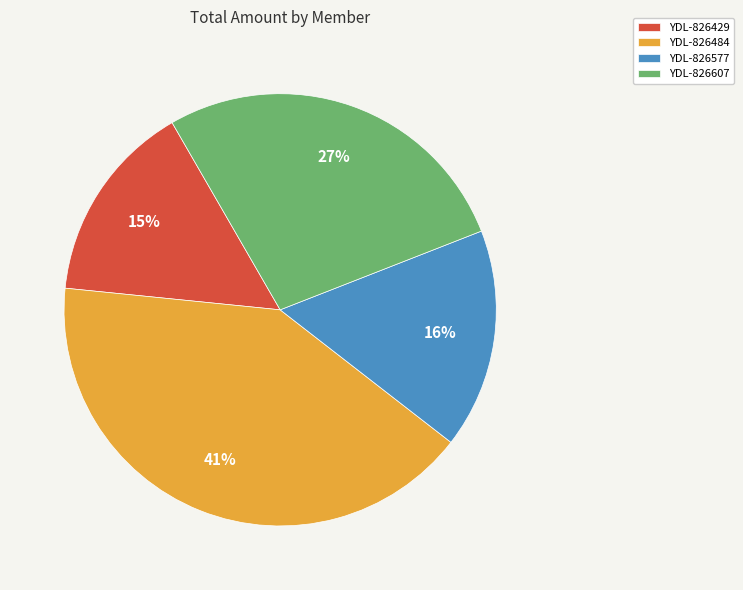

Is the sum of YDL-826607 and YDL-826484 greater than half?

Yes